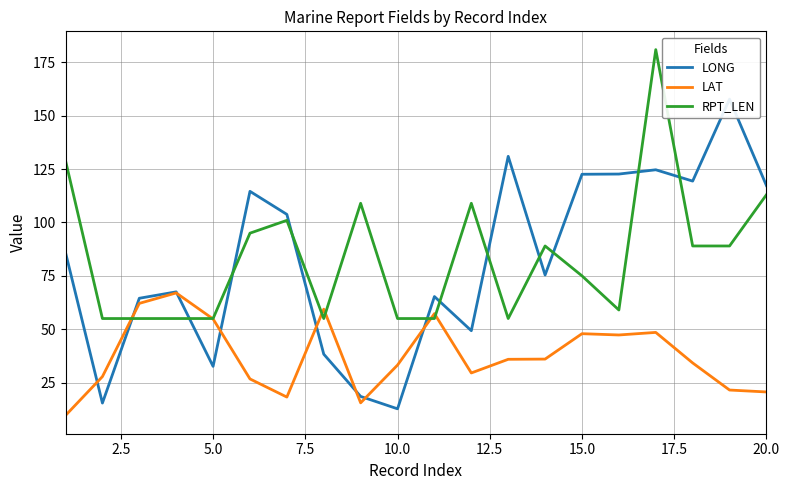

Does the chart have visible grid lines?

Yes